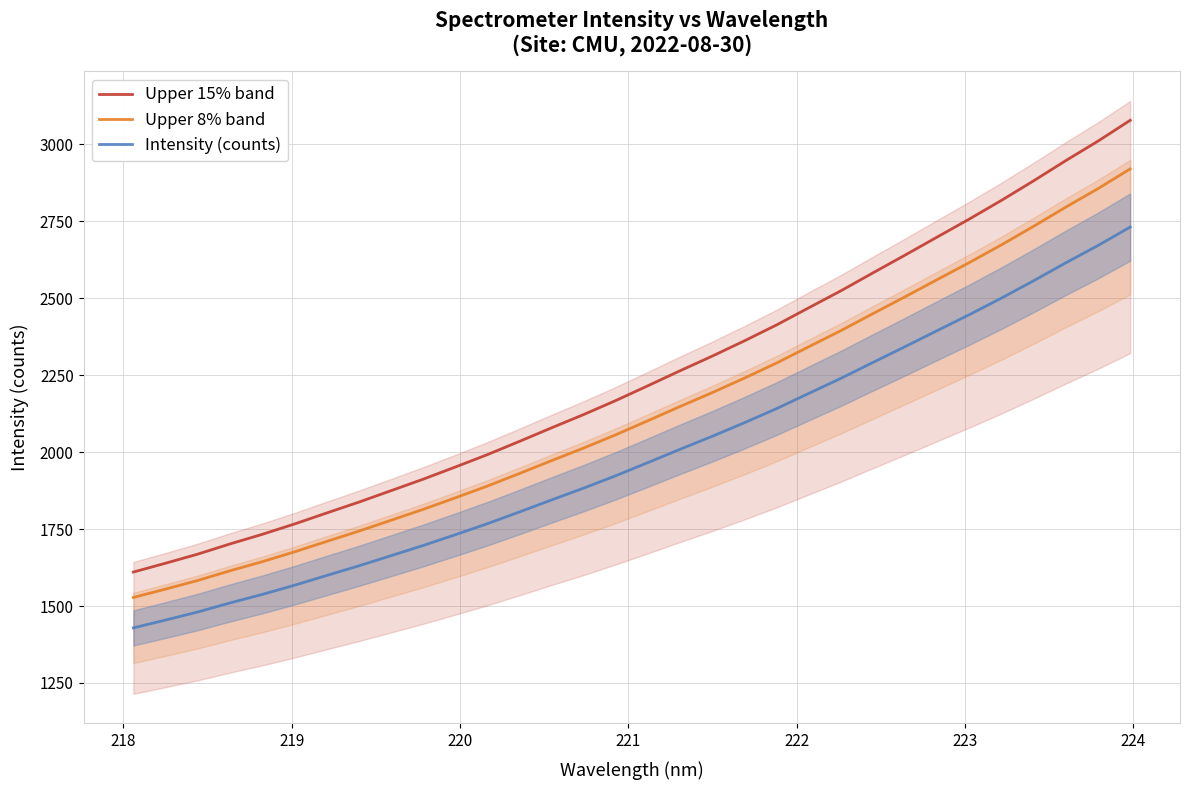

Which series has the widest spread of values?

Upper 15% band